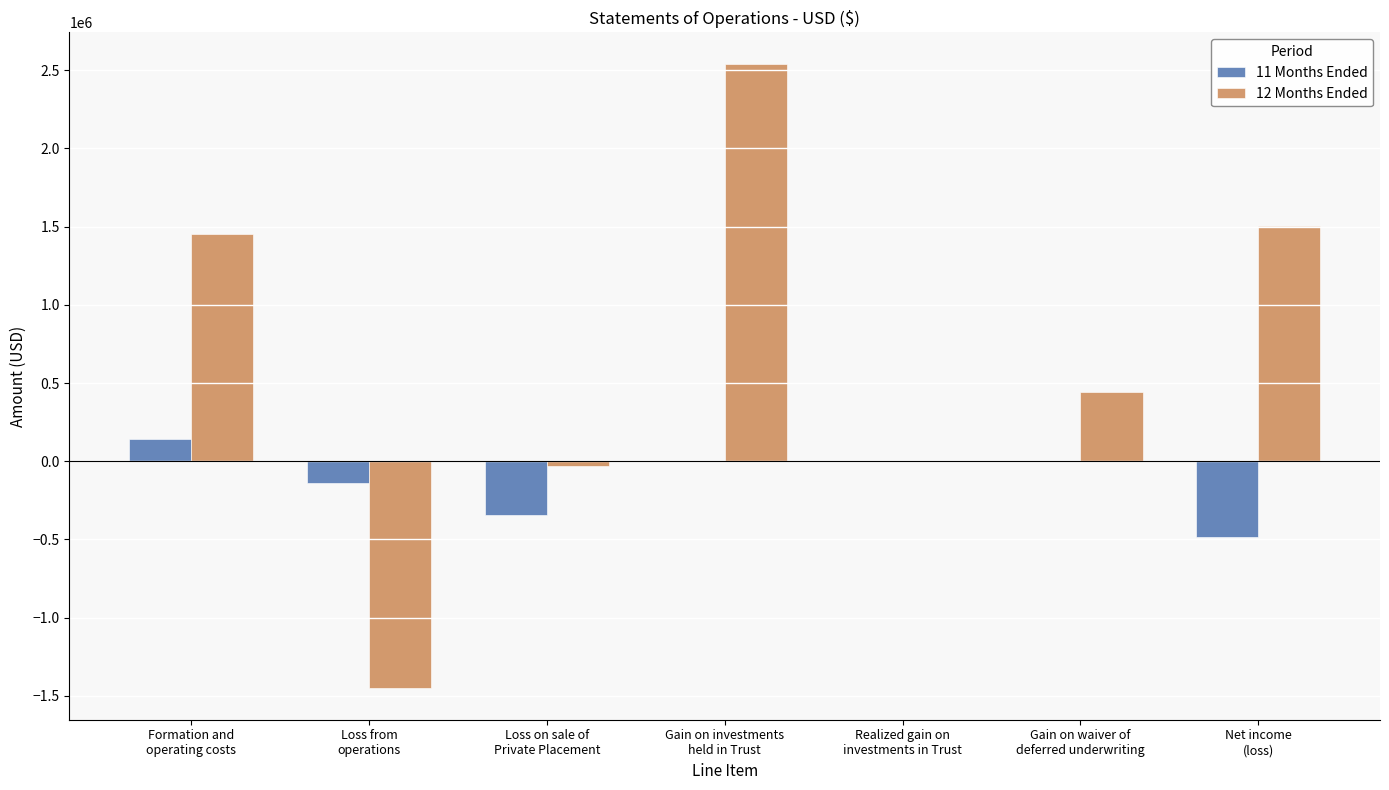

What is the greatest value displayed?

2542494